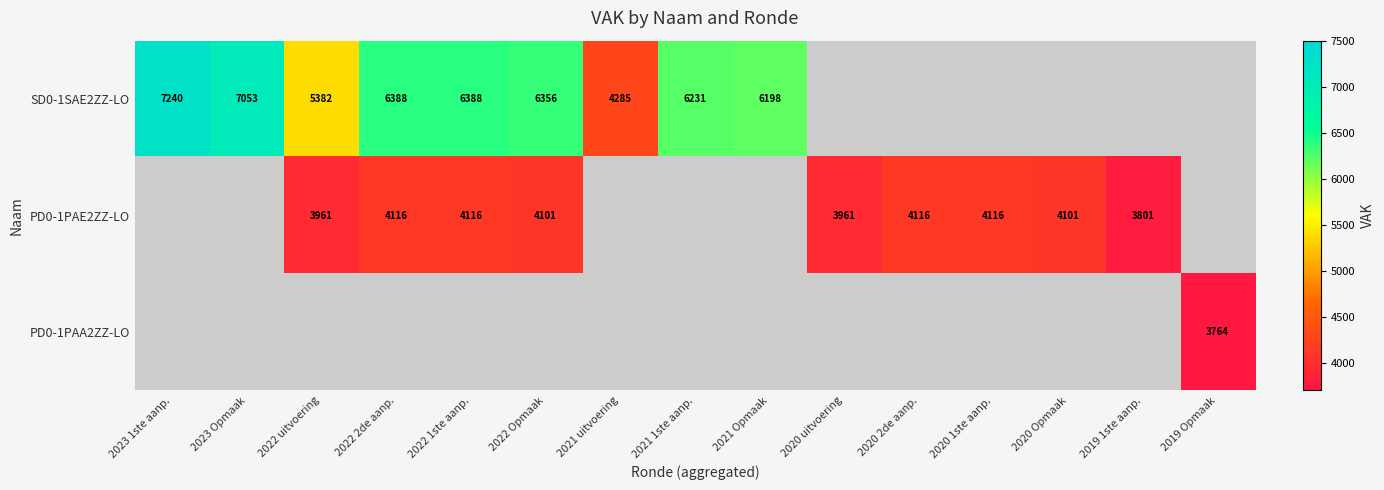

The value of SD0-1SAE2ZZ-LO at 2022 1ste aanp. is 9675. True or false?

False